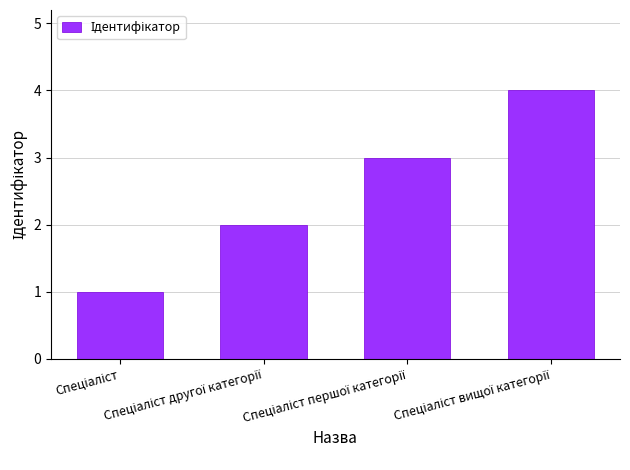

What is the maximum value shown in the chart?

4